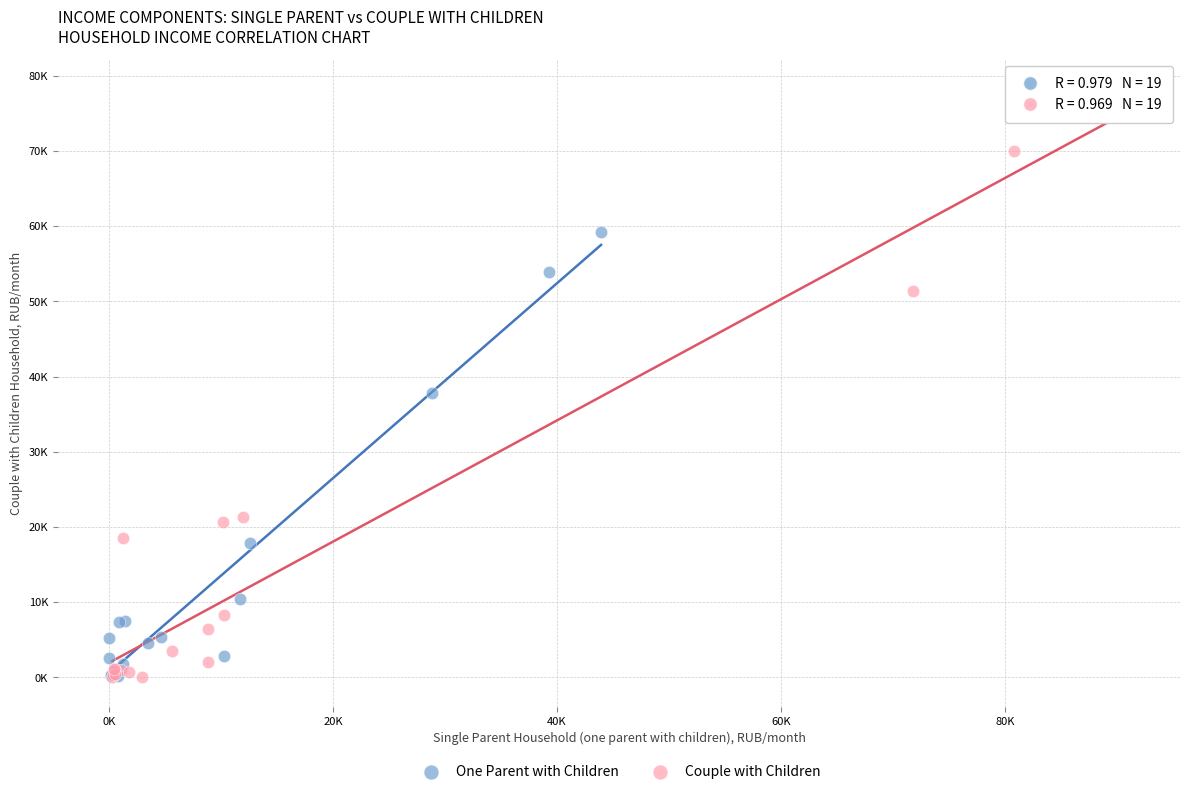

What are all the series names shown in the legend?

One Parent with Children, Couple with Children